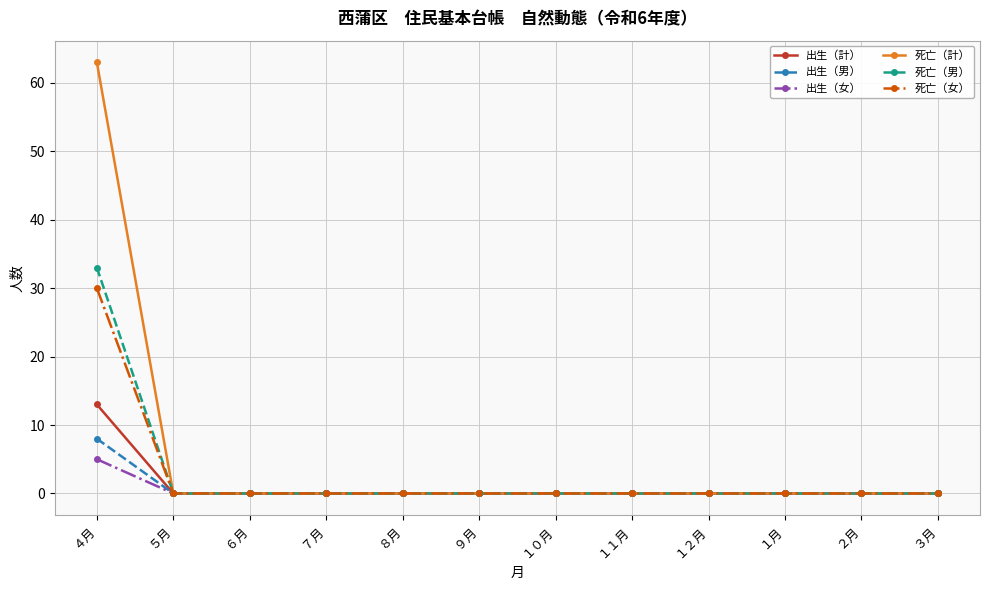

At which category does the chart reach its peak across all series?

４月